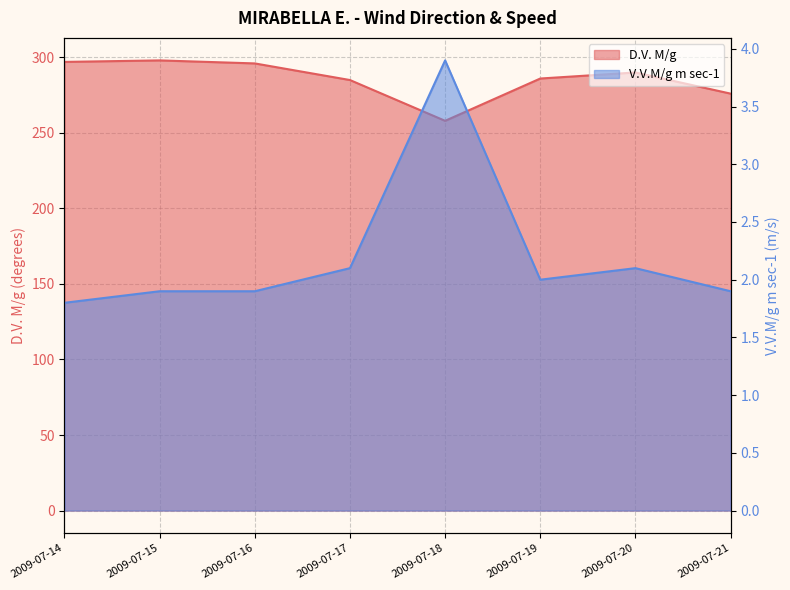

How many interior local valleys does the D.V. M/g series have?

1